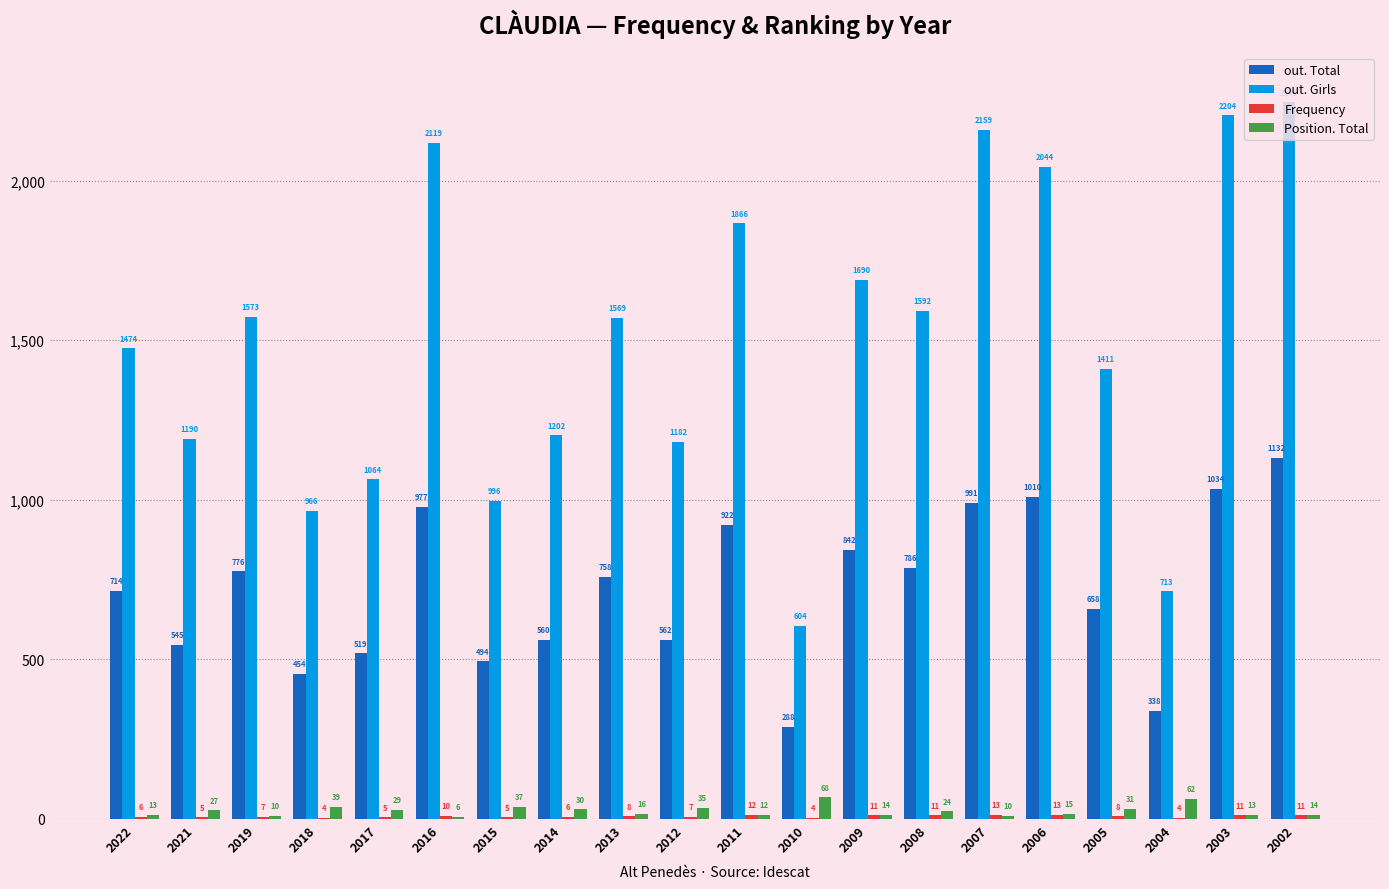

Where is out. Girls nearest to the value 1424?

2005